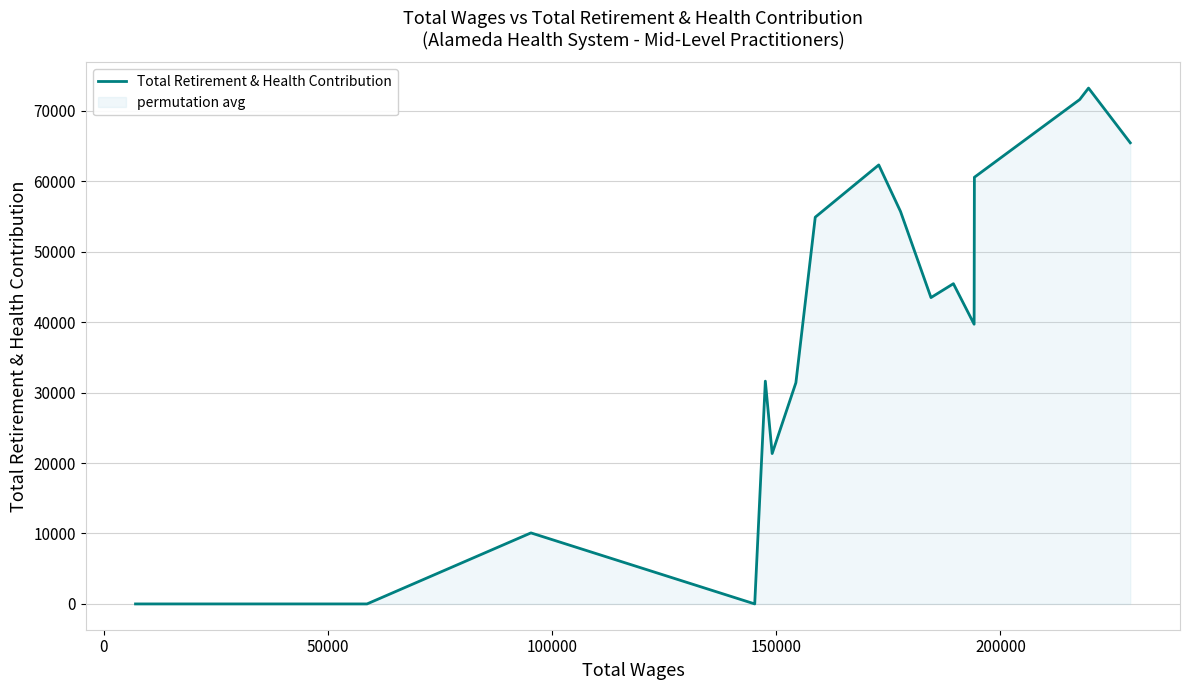

What is the greatest value displayed?

73233